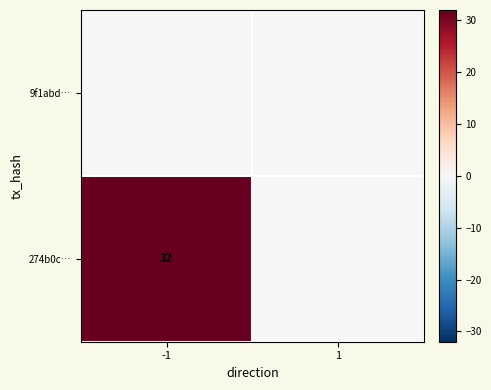

Is it true that 274b0c… equals 10 at -1?

False